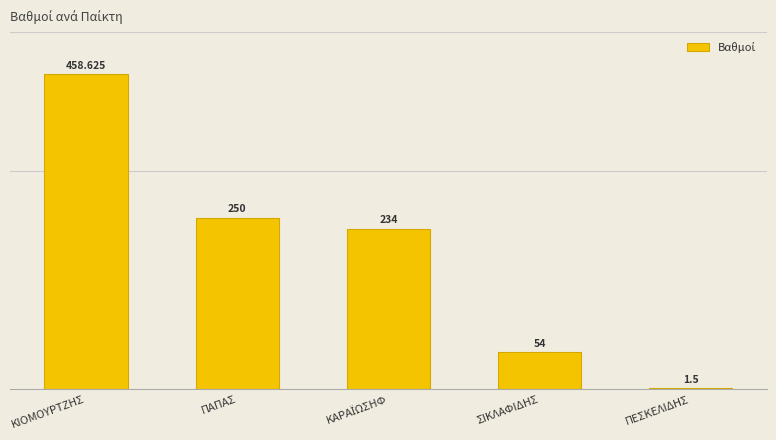

Which has a higher value, ΚΙΟΜΟΥΡΤΖΗΣ or ΣΙΚΛΑΦΙΔΗΣ?

ΚΙΟΜΟΥΡΤΖΗΣ